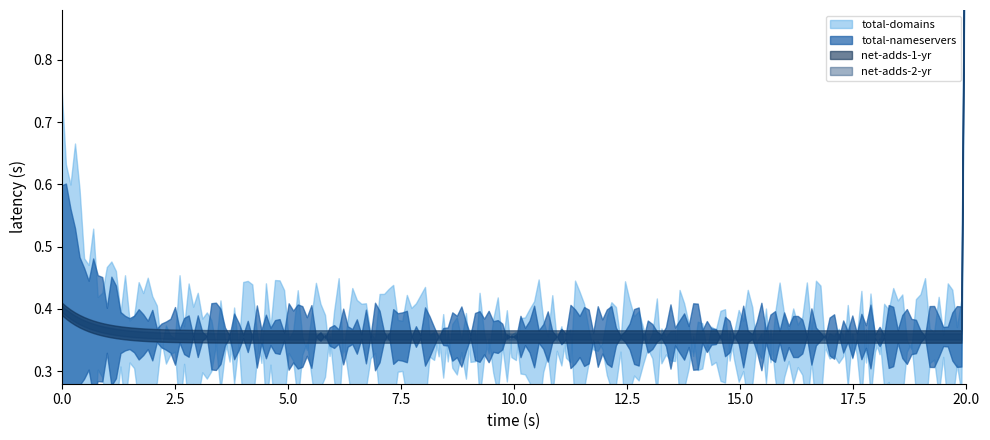

Does the chart display data point markers on the line(s)?

No